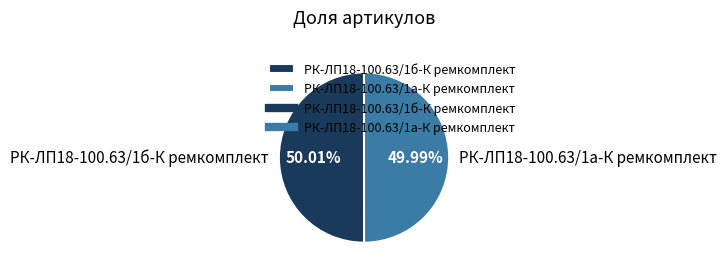

Does any single category account for the majority?

Yes